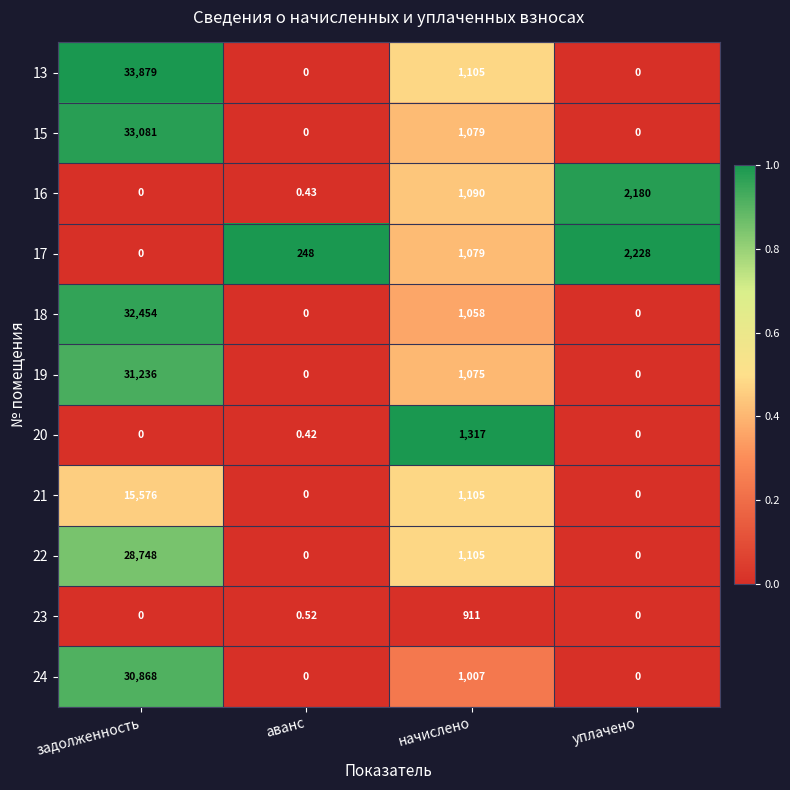

Where does the 19 series first go above 1075?

задолженность